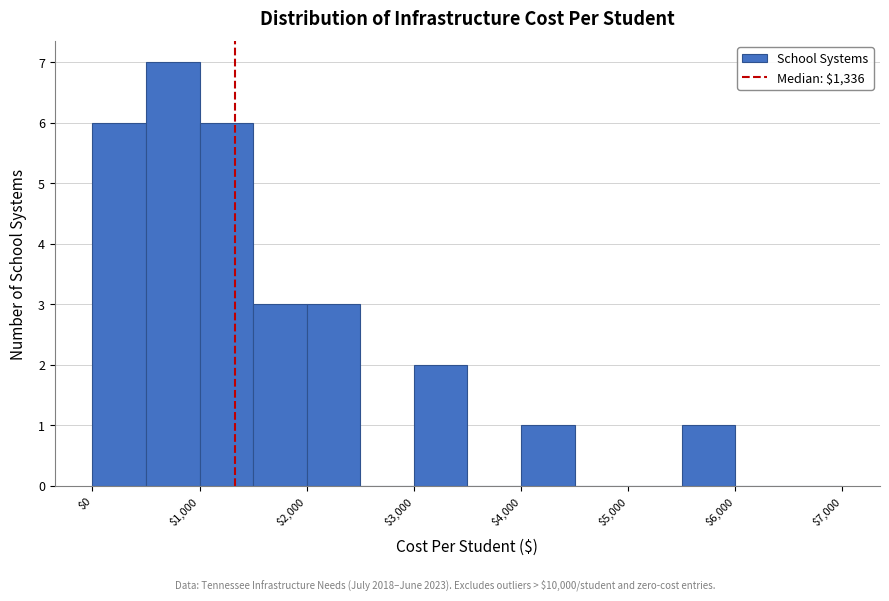

Over which range of the x-axis is the bar tallest?

500 to 1000